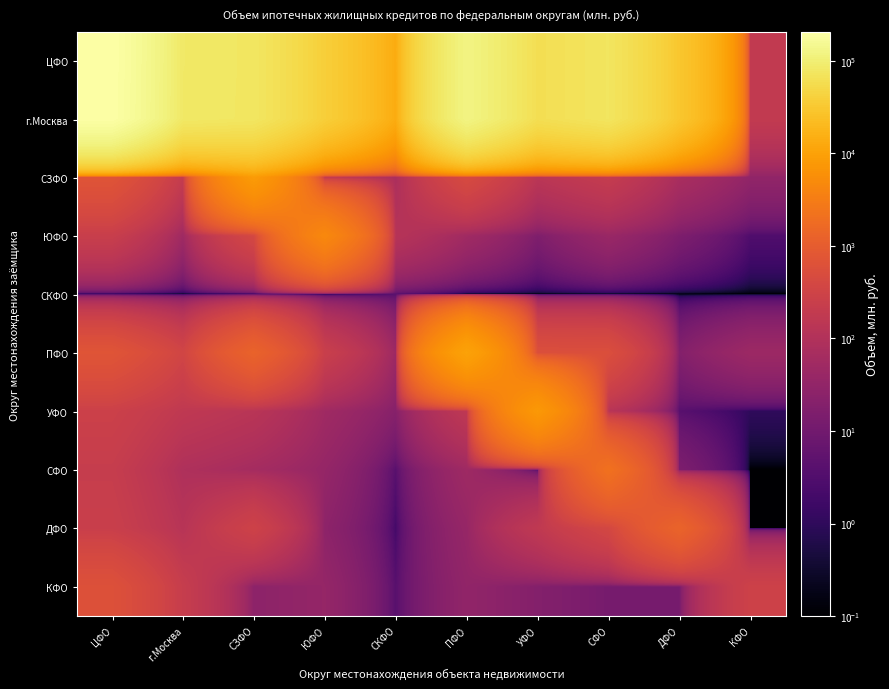

At which category does the chart reach its minimum across all series?

ЦФО